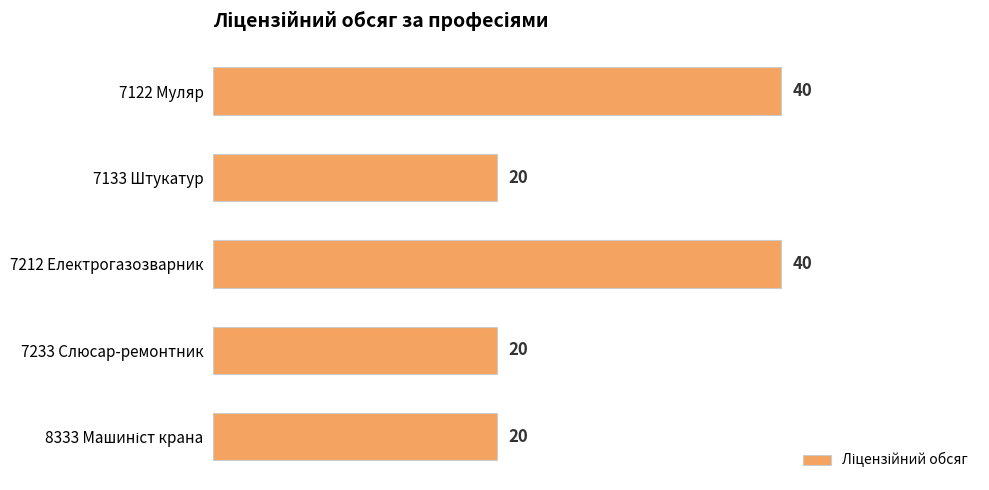

What is the value of the 3rd bar from the top?

40